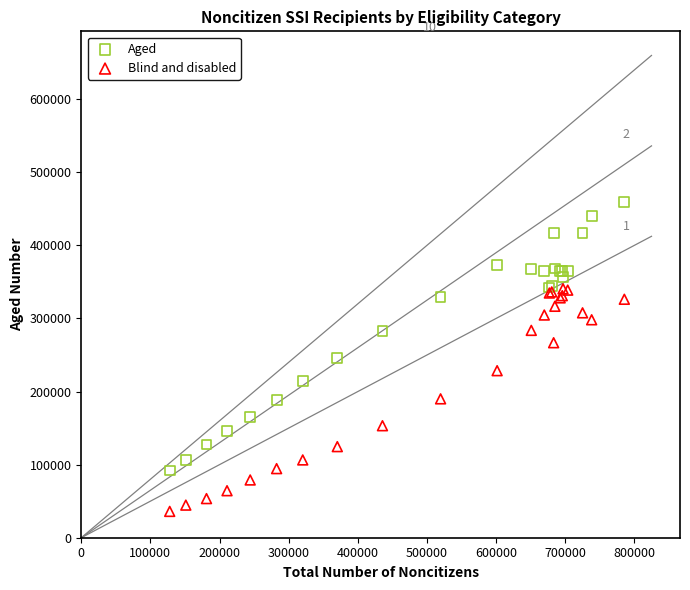

Which series reaches the minimum Y coordinate?

Blind and disabled